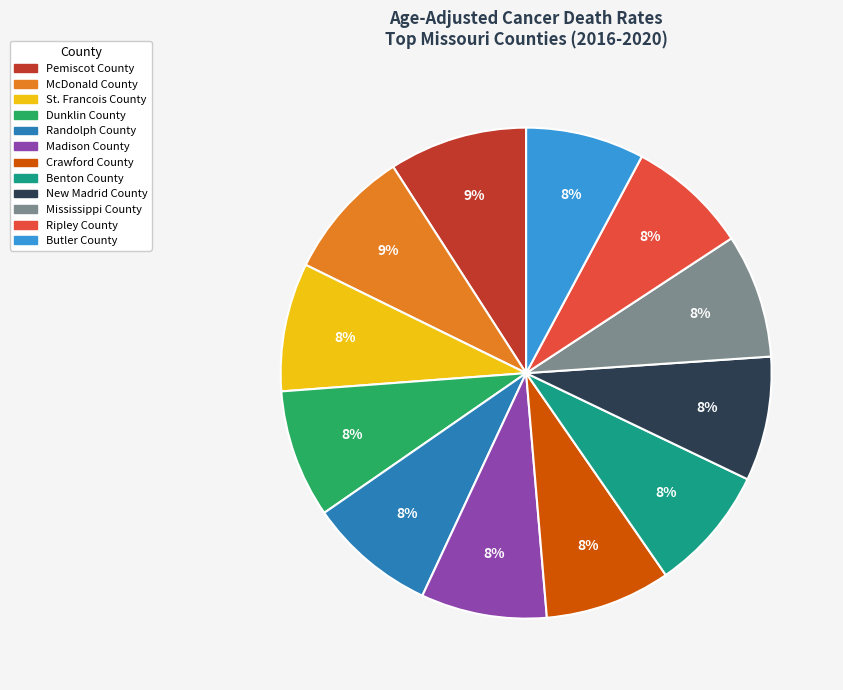

Between Pemiscot County and Madison County, which is larger?

Pemiscot County